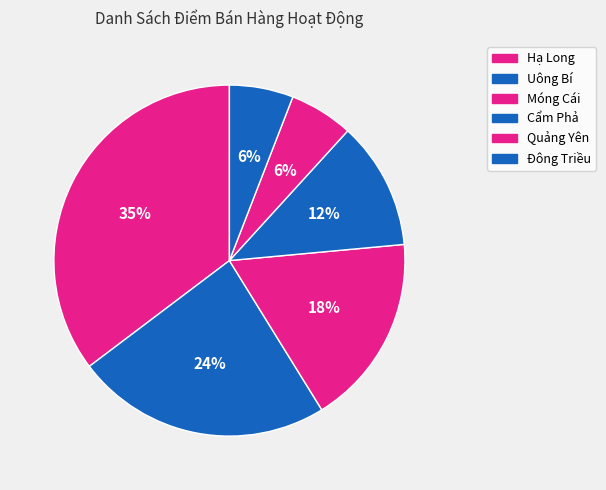

Is there any slice that represents more than half of the pie?

No